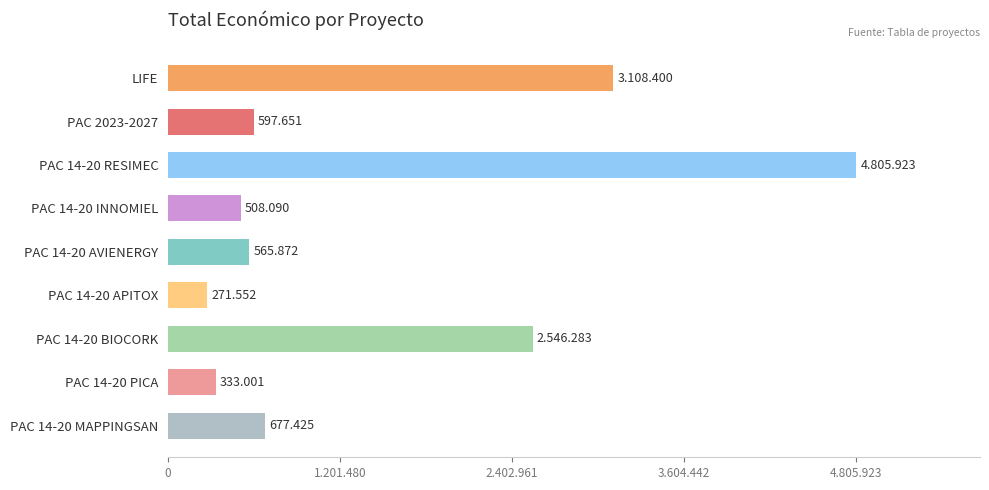

Are the bars horizontal?

Yes